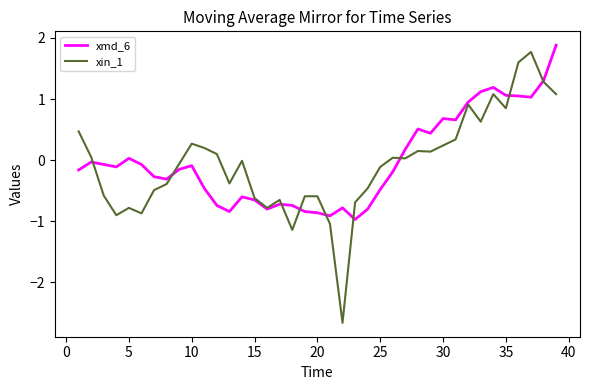

Which series has the widest spread of values?

xin_1